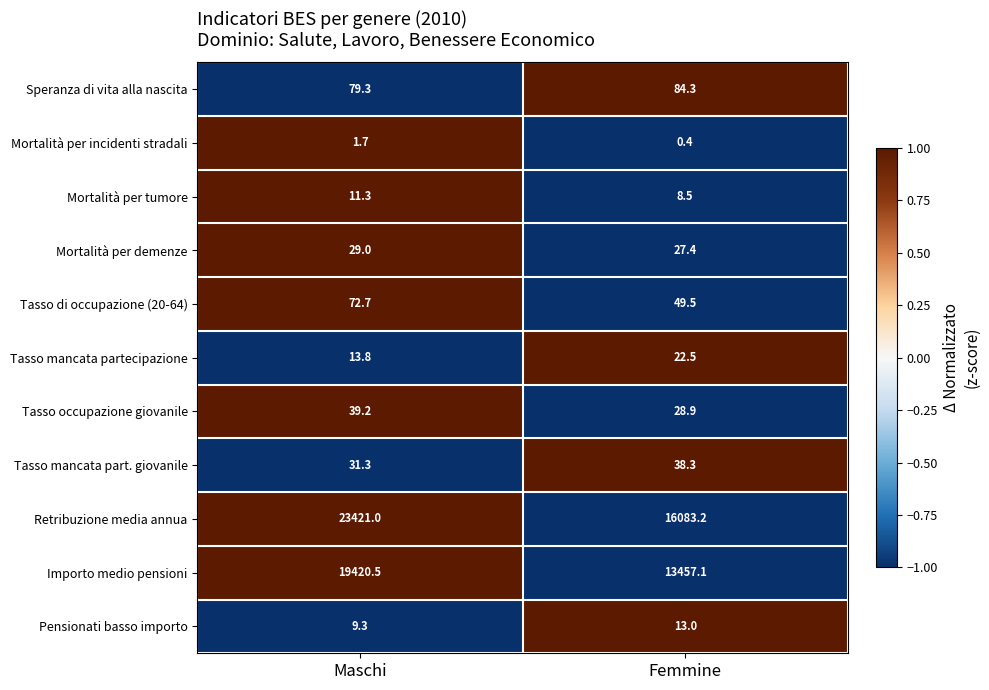

What is the sum of the Tasso di occupazione (20-64) values at Maschi and Femmine?

122.2